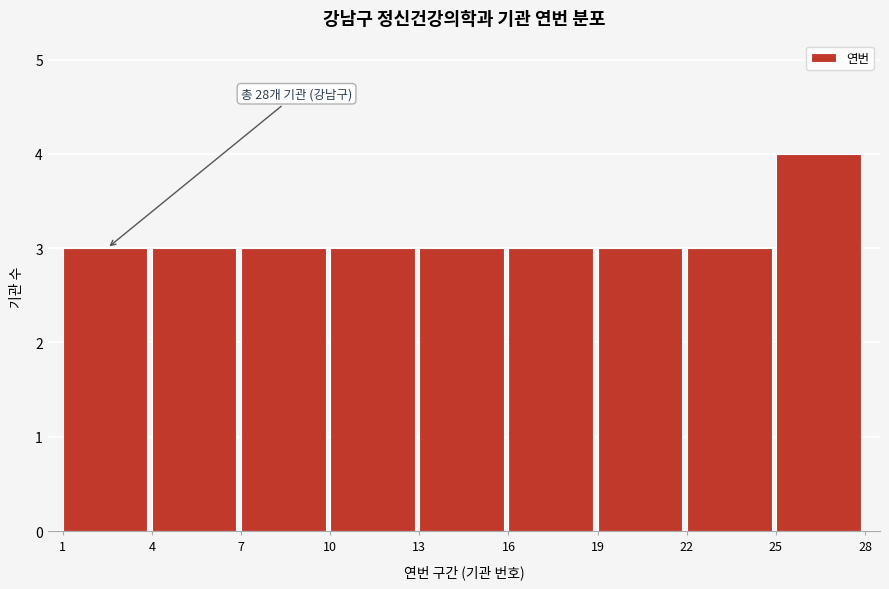

Which range on the x-axis has the tallest bar?

25 to 28